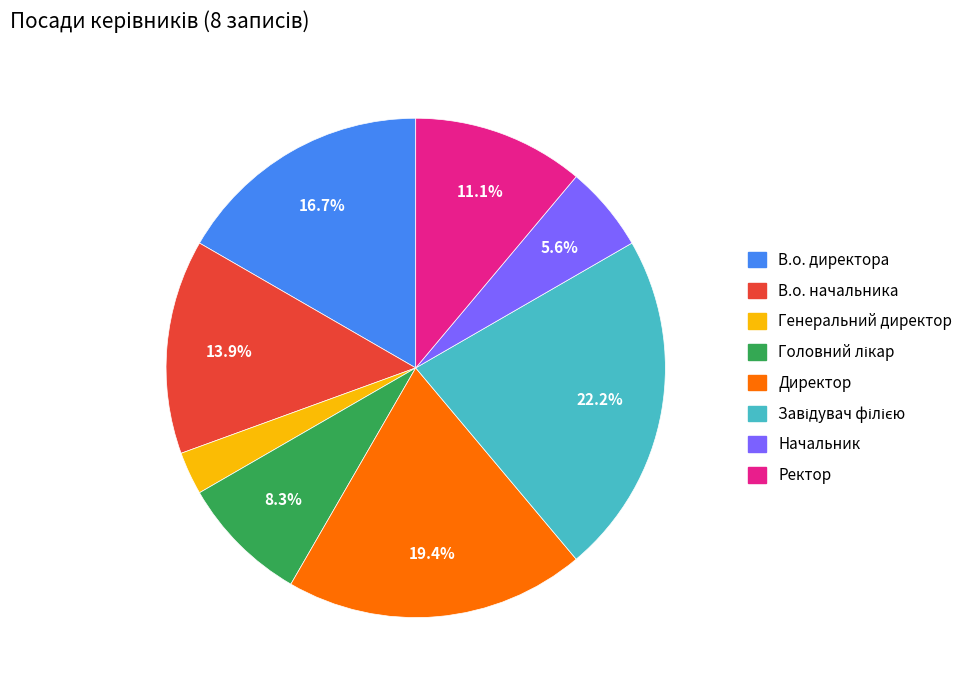

Which has a higher value, Генеральний директор or В.о. директора?

В.о. директора